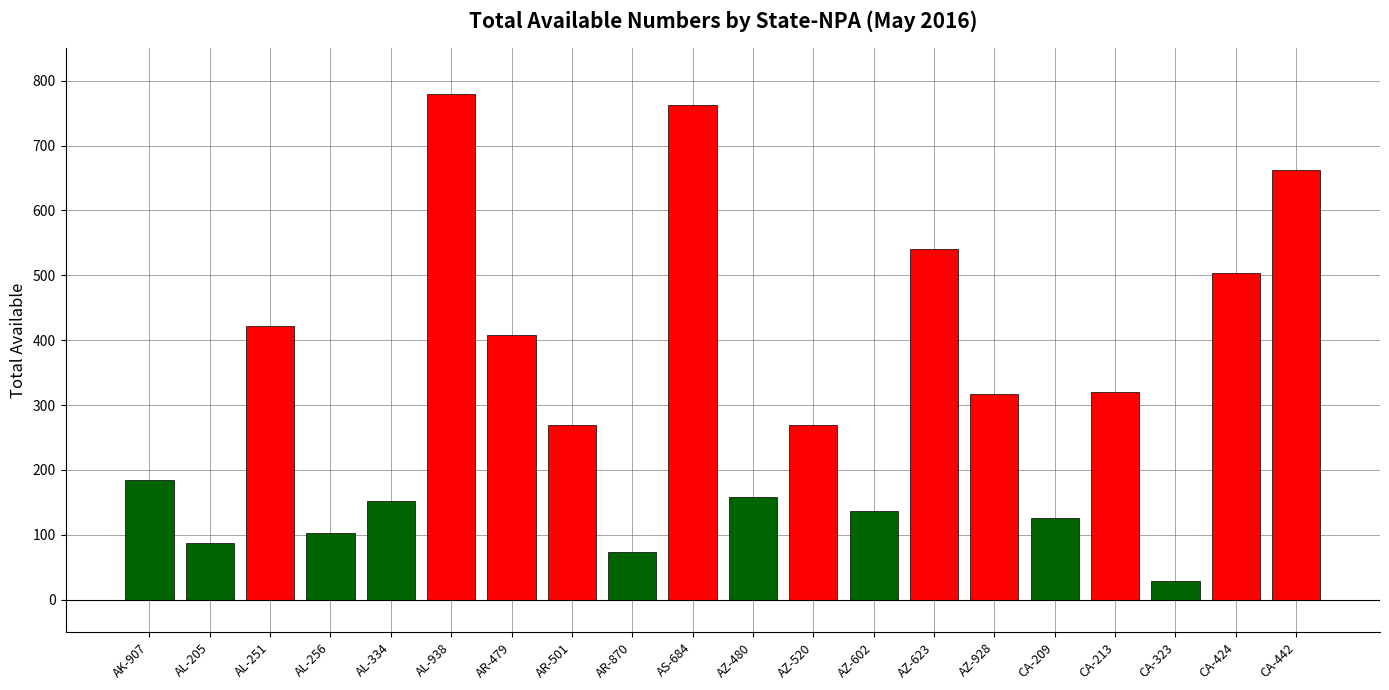

Read the value at AK-907.

184